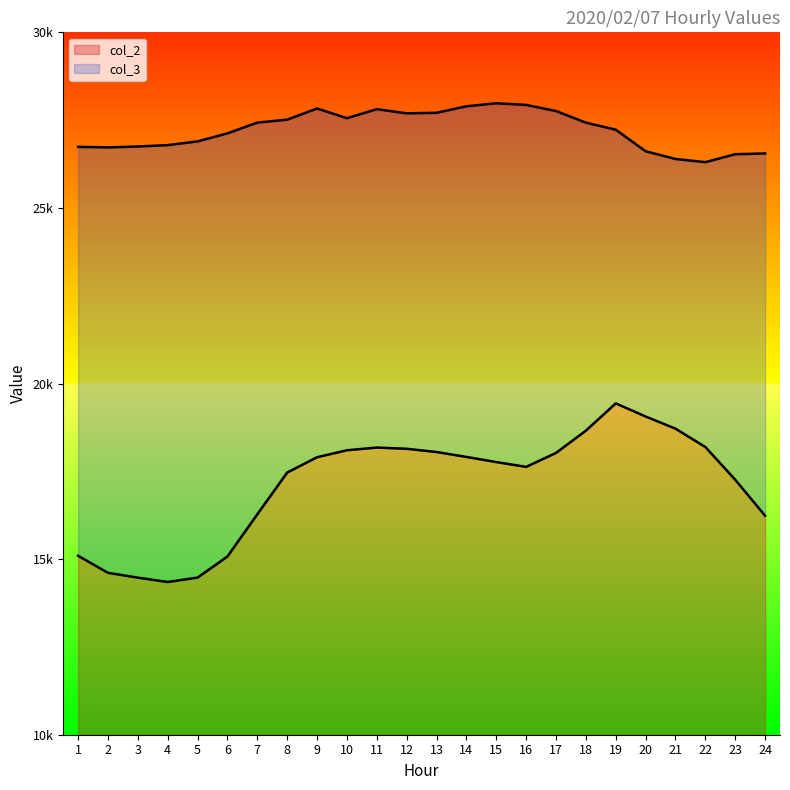

How many interior local valleys does the col_3 series have?

4